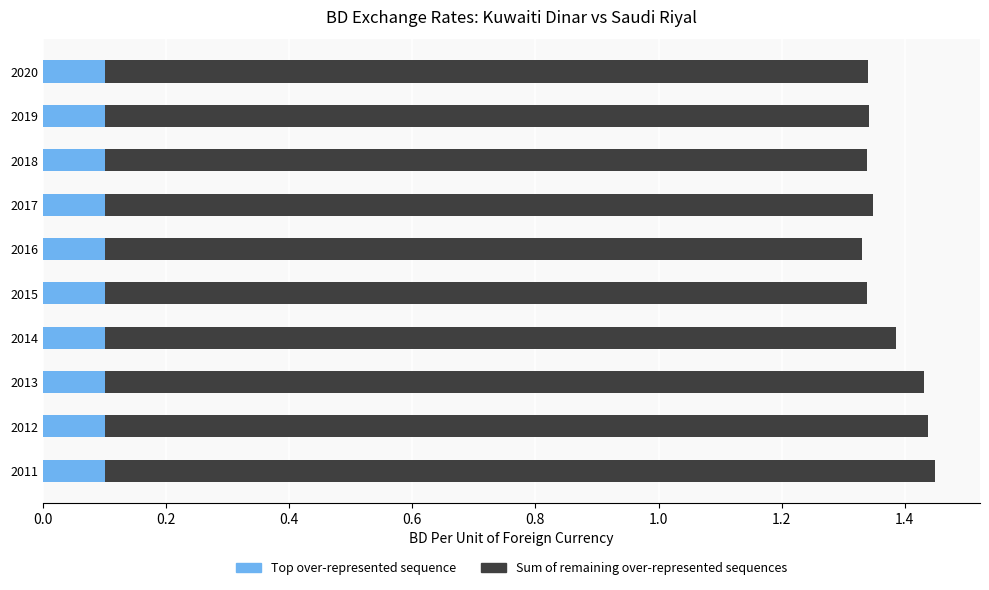

How many distinct data groups are displayed?

2